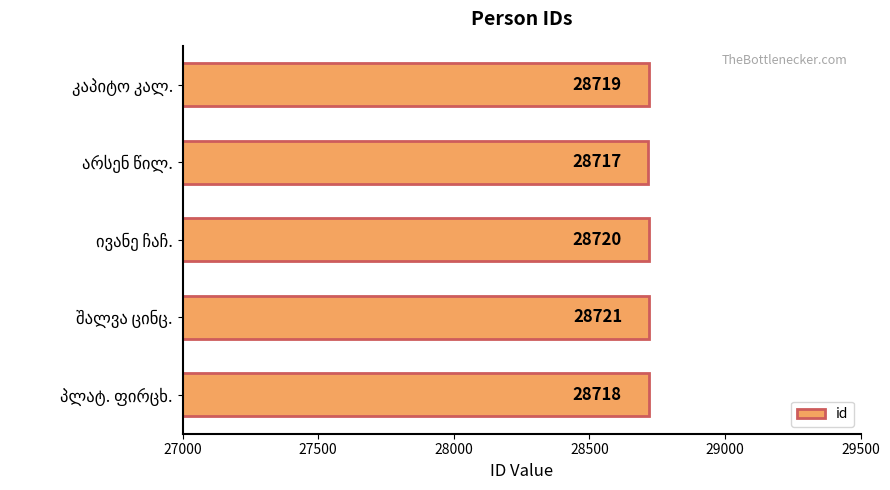

What is the maximum value shown in the chart?

28721